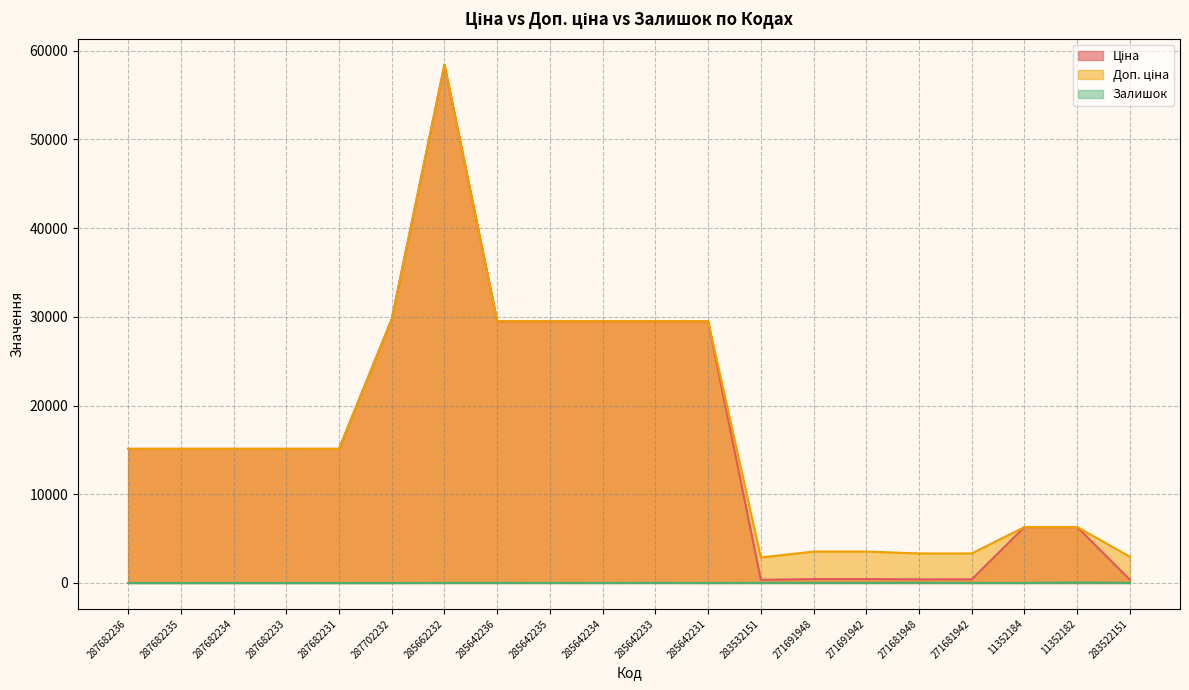

Which category has the lowest value across all series?

287682236